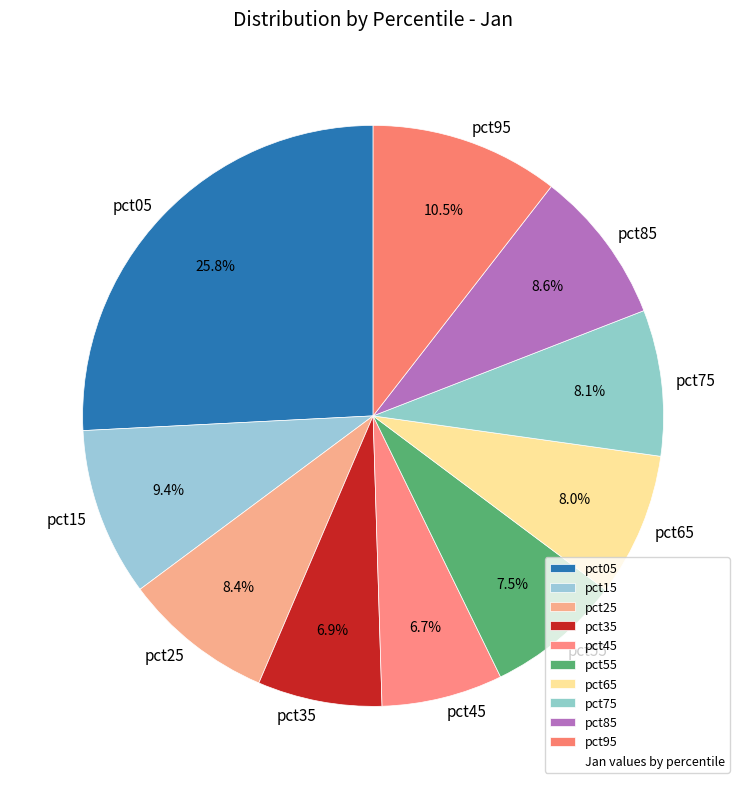

Which has a higher value, pct05 or pct35?

pct05